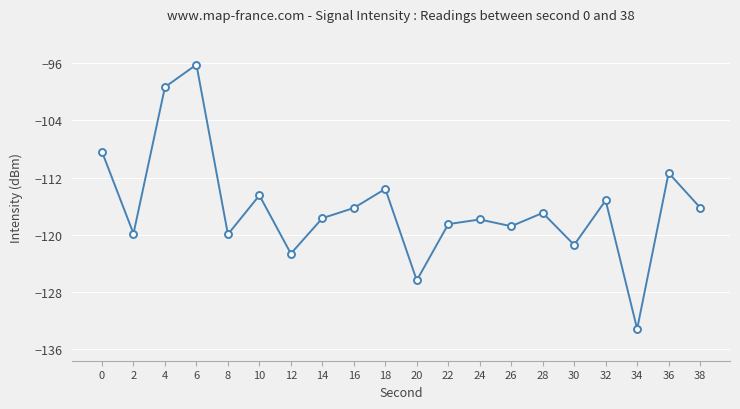

Where is the first local maximum?

6